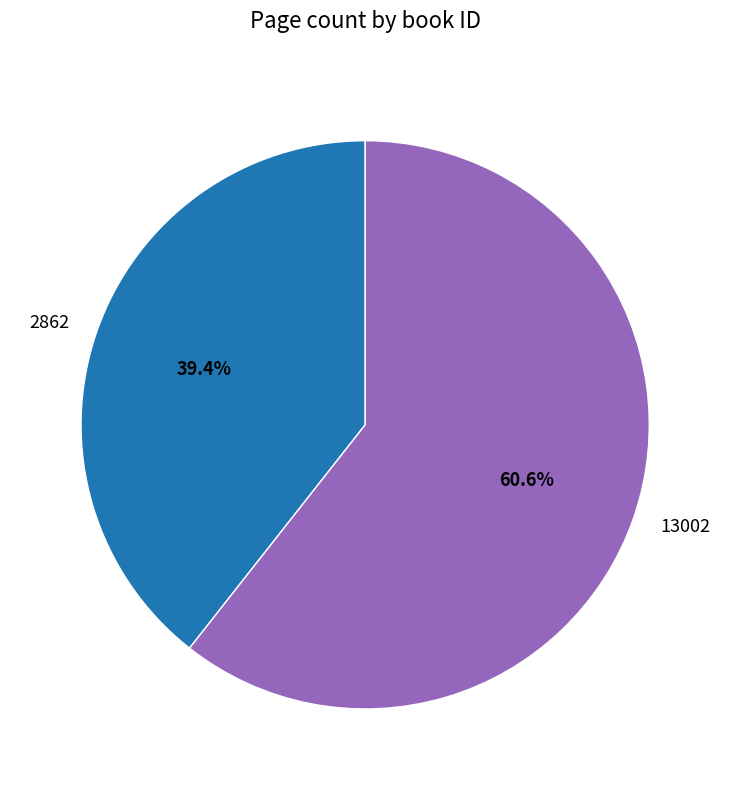

What percentage is the 13002 slice, to the nearest percent?

61%